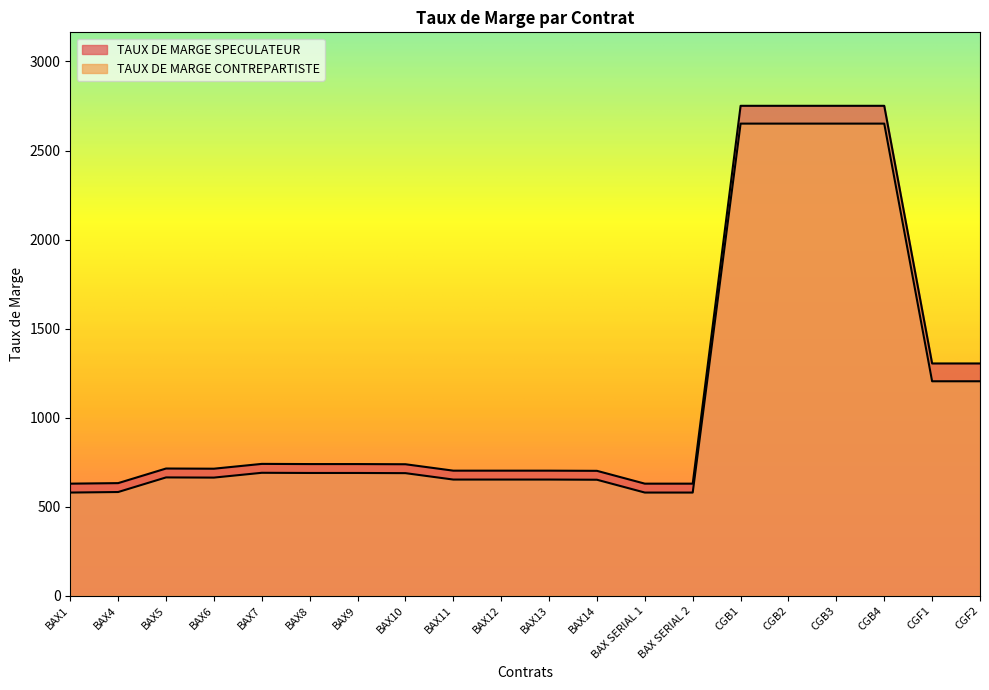

Which has a higher value, CGF2 or BAX1?

CGF2